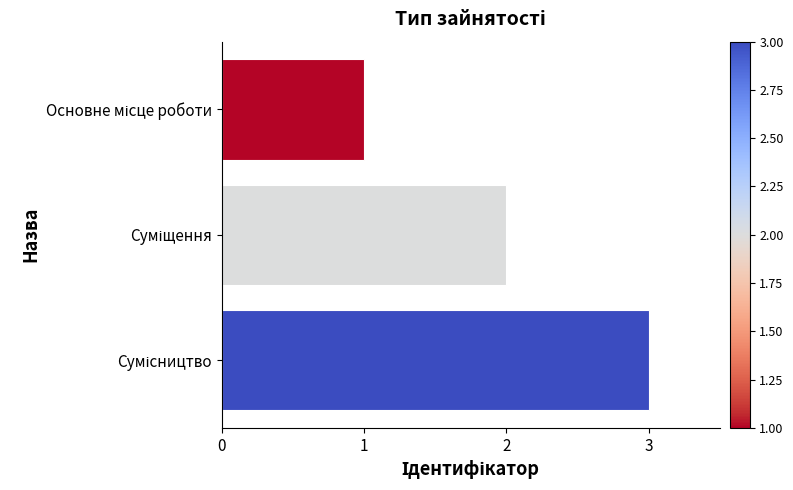

What is the sum of all values?

6